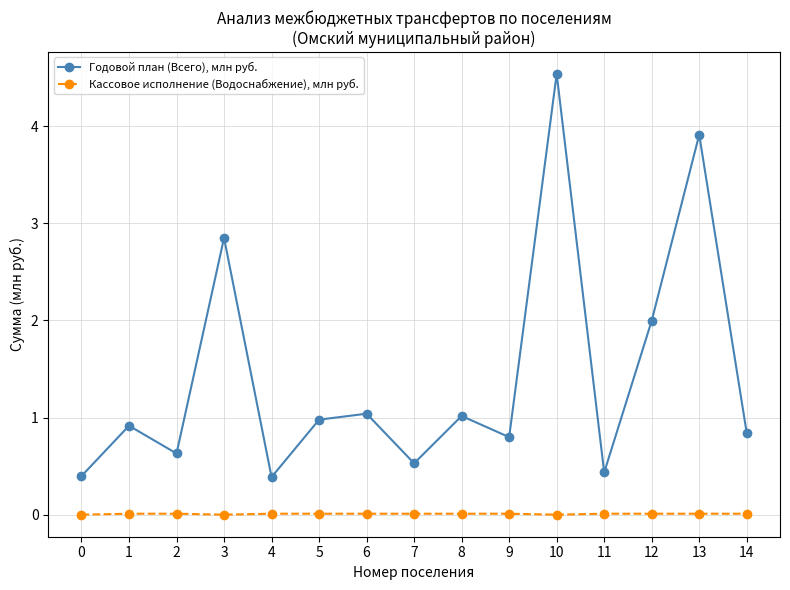

Does the chart have visible grid lines?

Yes